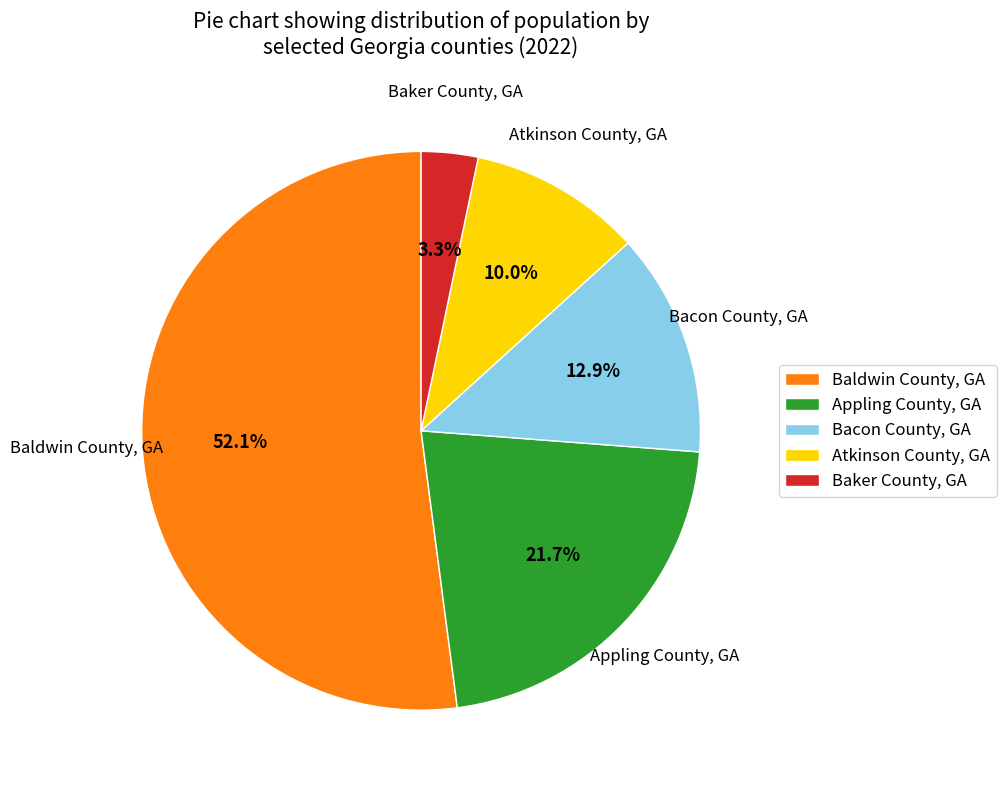

Which slice is the smallest?

Baker County, GA